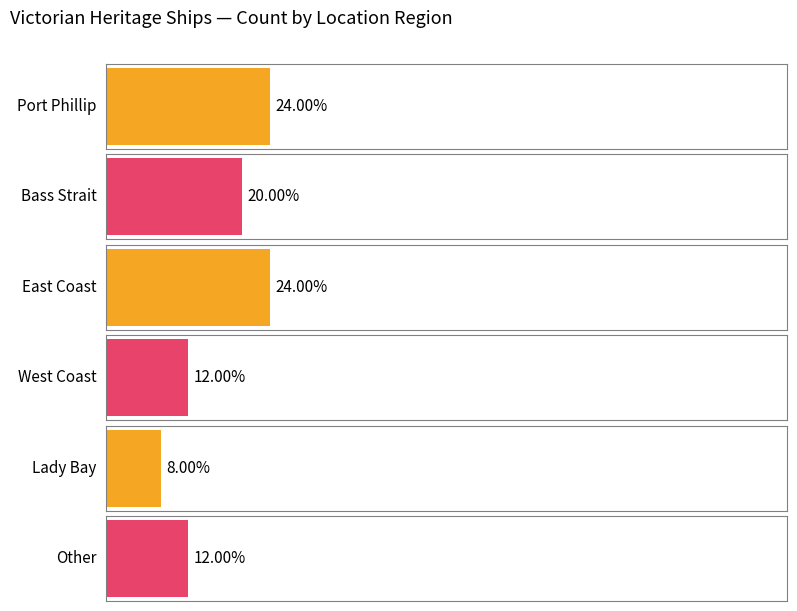

Are the bars horizontal?

Yes